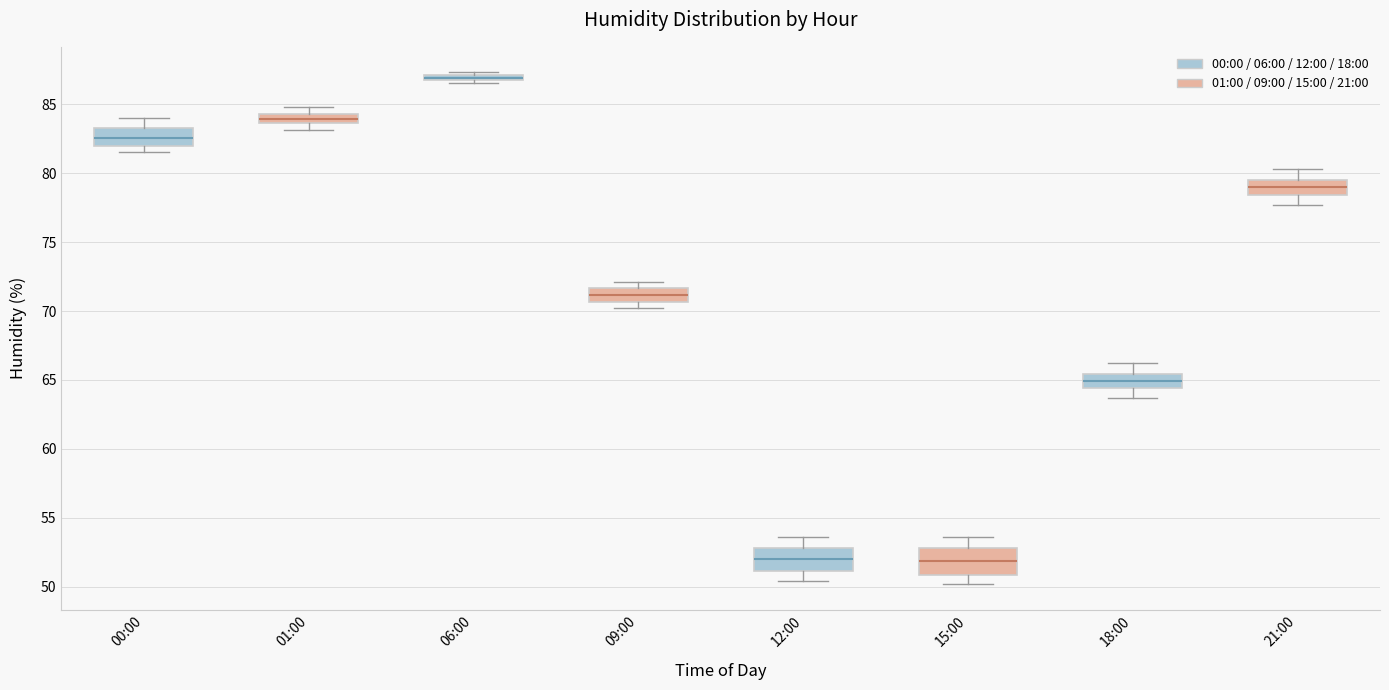

Where does the median line of the box for 21:00 sit on the y-axis? The values are not printed on the chart, so give them approximately, as read against the axis.

79.0